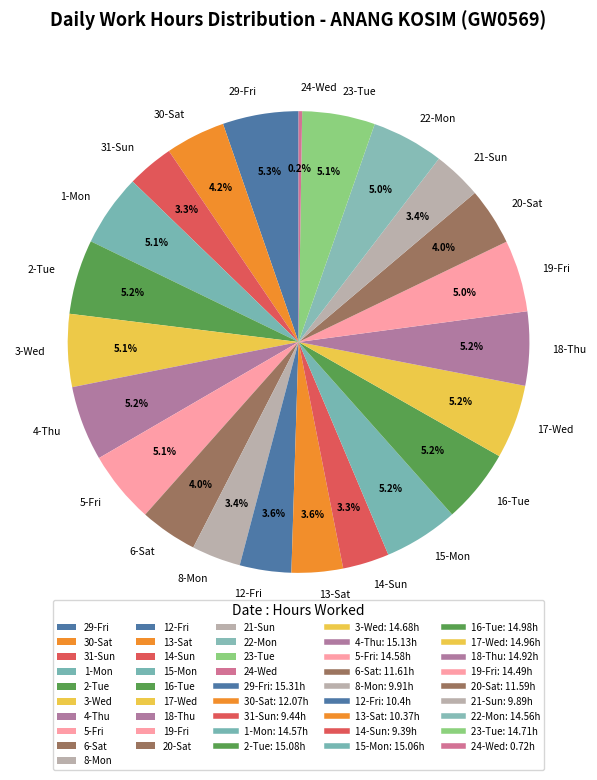

Is it true that 16-Tue is 5% of the pie?

True